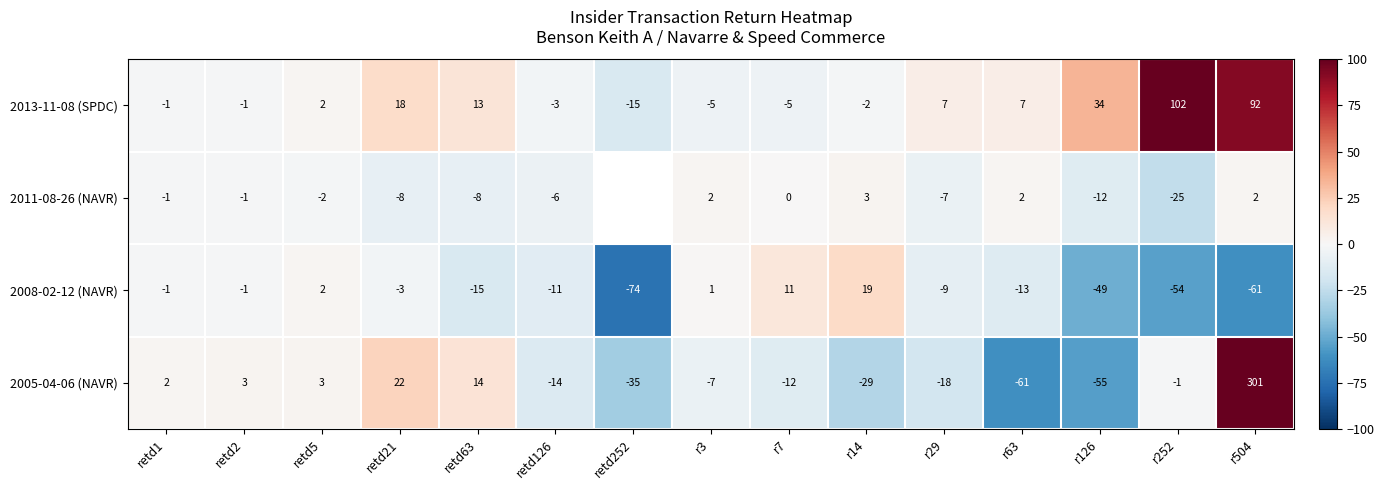

At r126, list the series in order from largest to smallest.

2013-11-08 (SPDC), 2011-08-26 (NAVR), 2008-02-12 (NAVR), 2005-04-06 (NAVR)